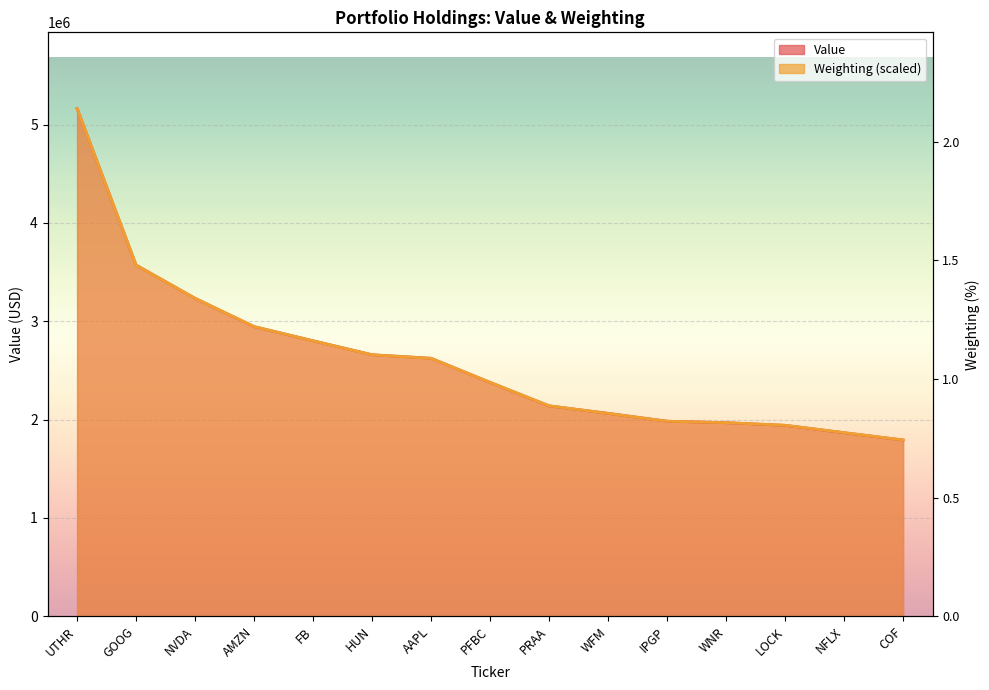

What is the sum of all Value values?

39125000.0